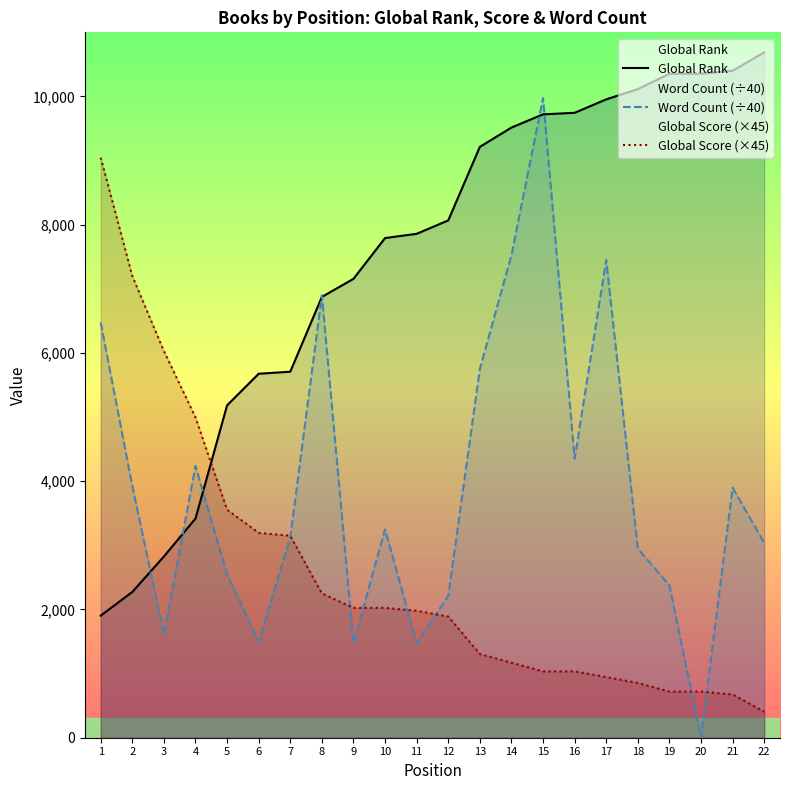

What is the value of the Global Score (×45) point at the 18th from the left?

855.0